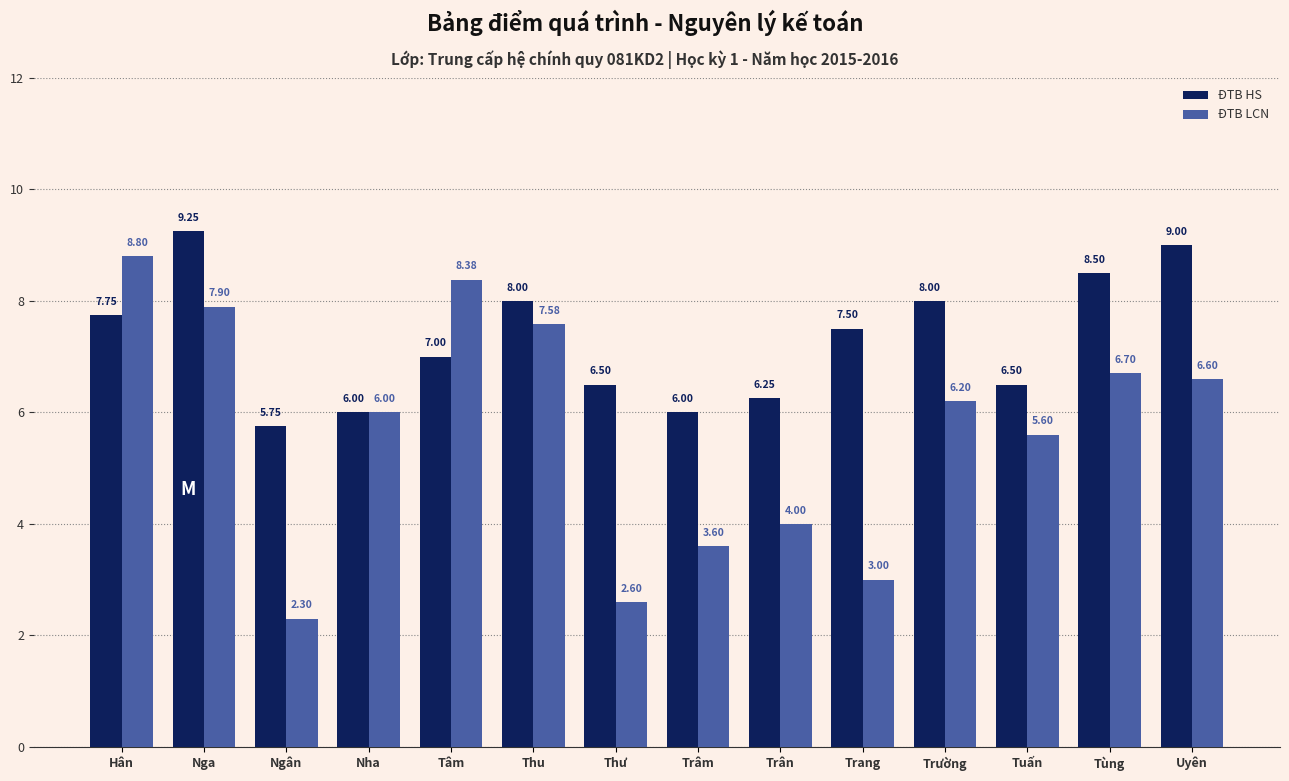

What is the difference between the highest and lowest values at Uyên?

2.4